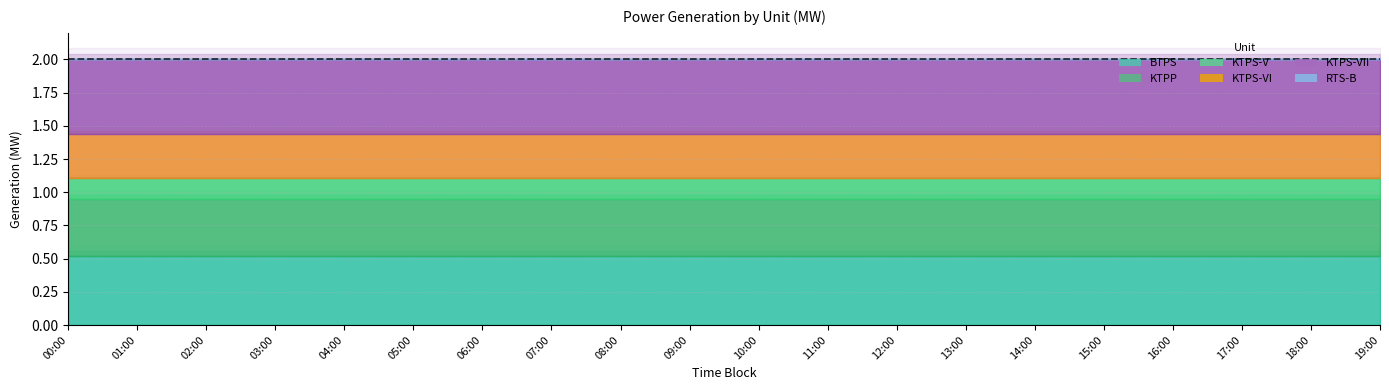

True or false: BTPS has more than 2 points higher than both neighbors.

False